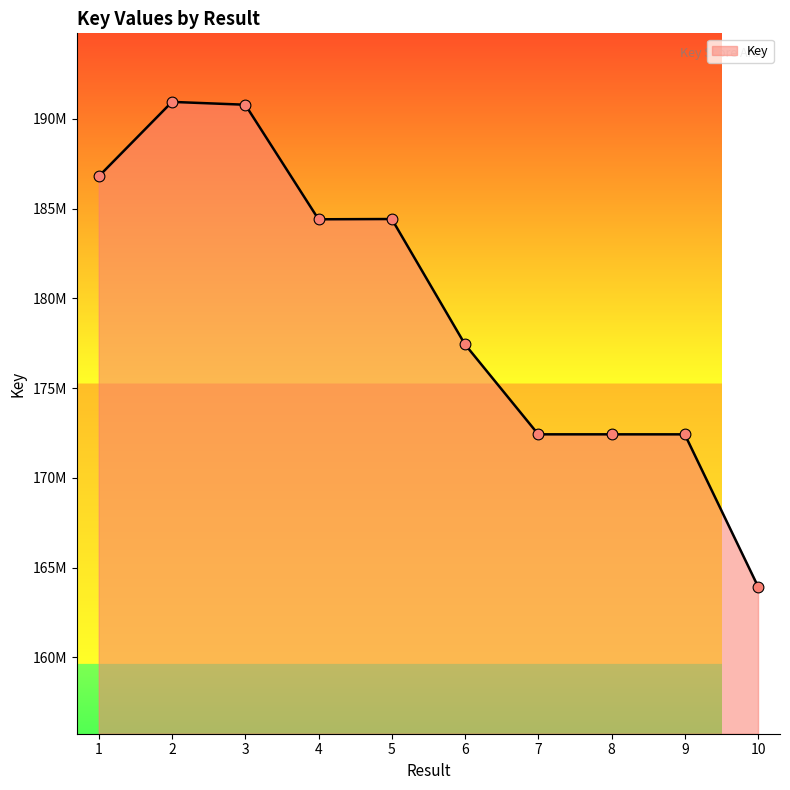

Does the chart have visible grid lines?

No